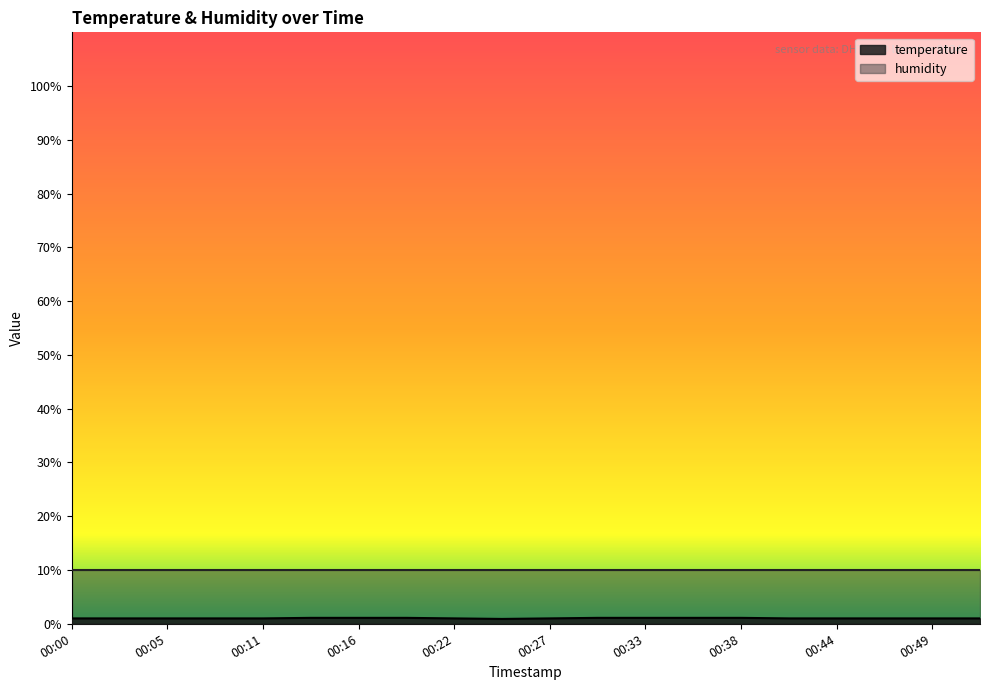

What is the maximum value shown in the chart?

10.0